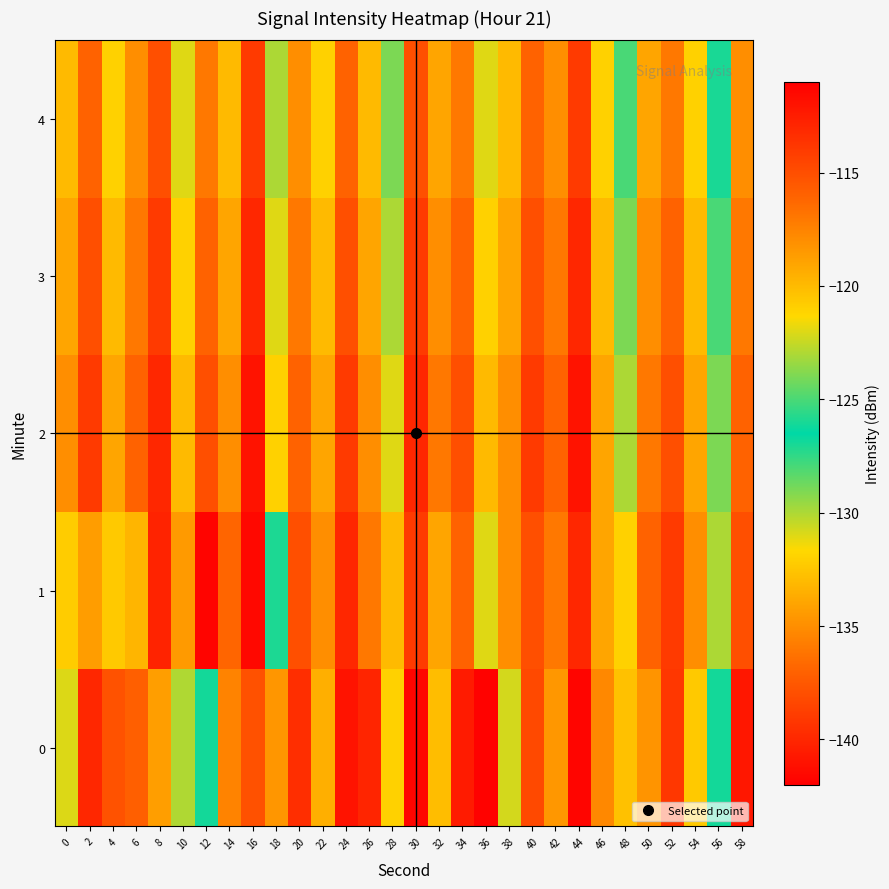

How many distinct data groups are displayed?

5